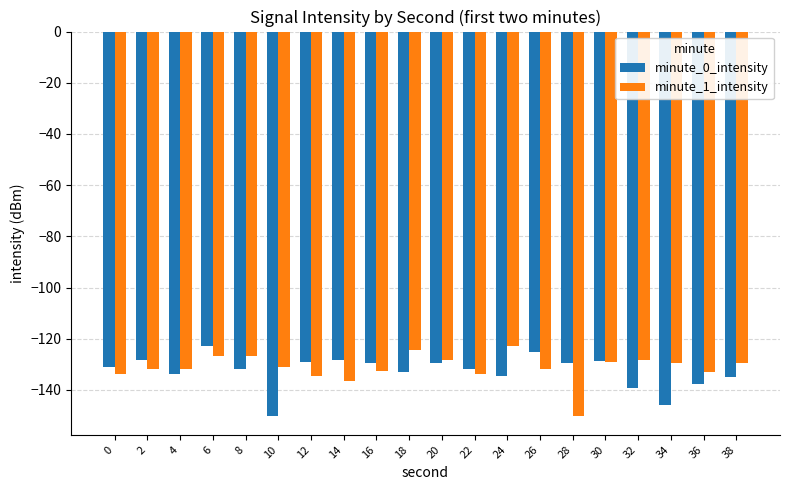

How many groups of bars are there?

20